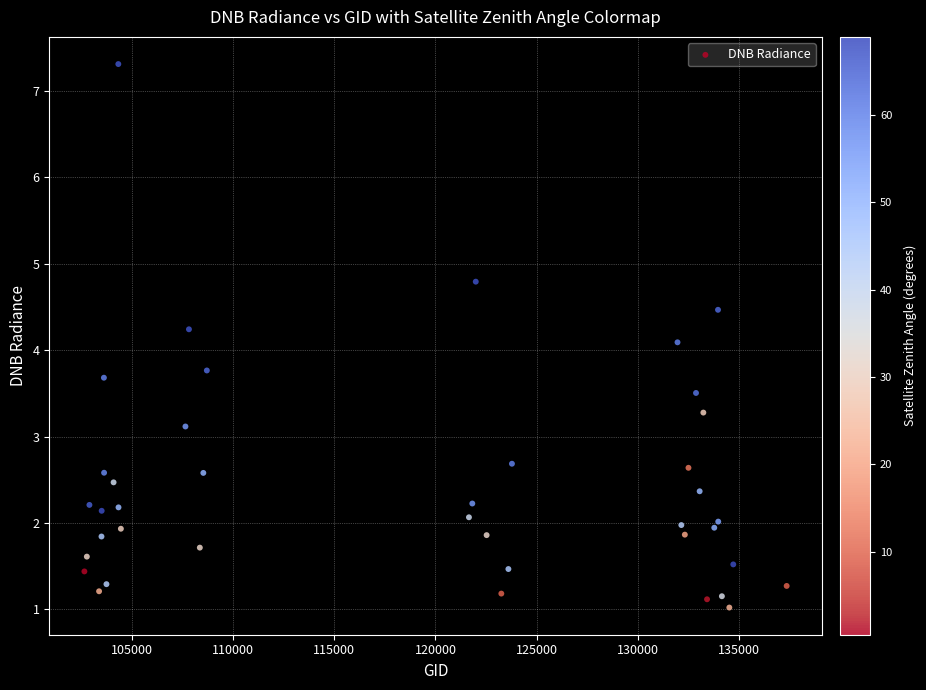

What Y value in the scatter plot is closest to 4?

4.1